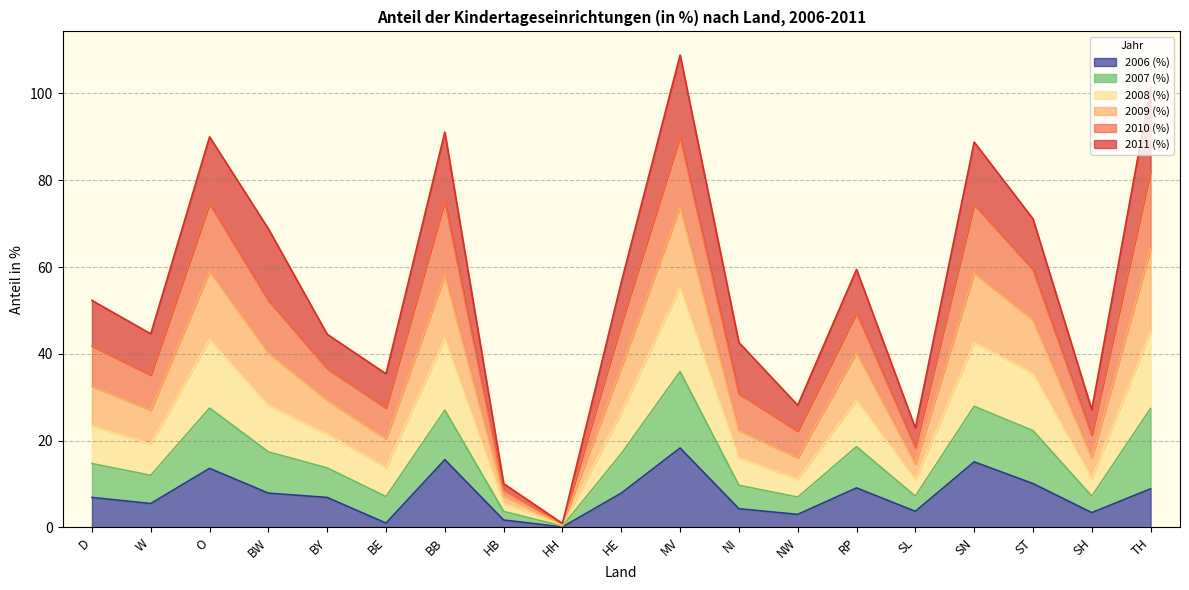

True or false: 2009 (%) and 2006 (%) cross at least once.

False